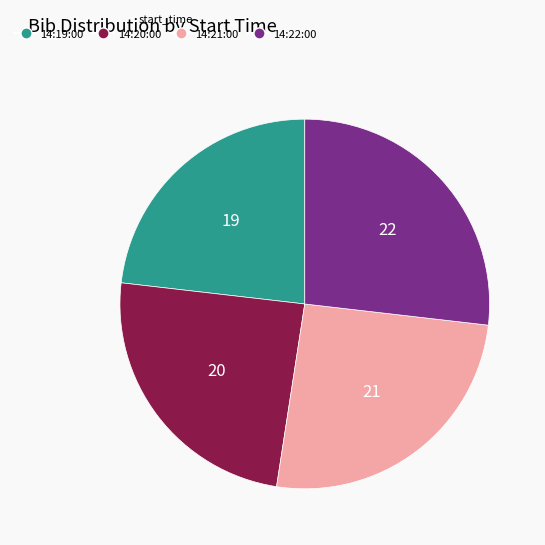

Rank the categories by value from lowest to highest.

14:19:00, 14:20:00, 14:21:00, 14:22:00